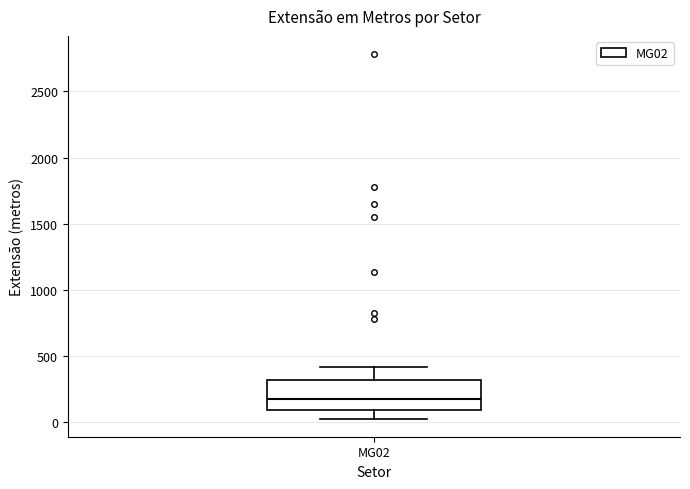

Transcribe this box plot: give where the median line is, the range the box spans, and where the two whiskers end, as read against the y-axis. The values are not printed on the chart, so give them approximately, as read against the axis.

median 150, box 100 to 300, whiskers 50 to 400